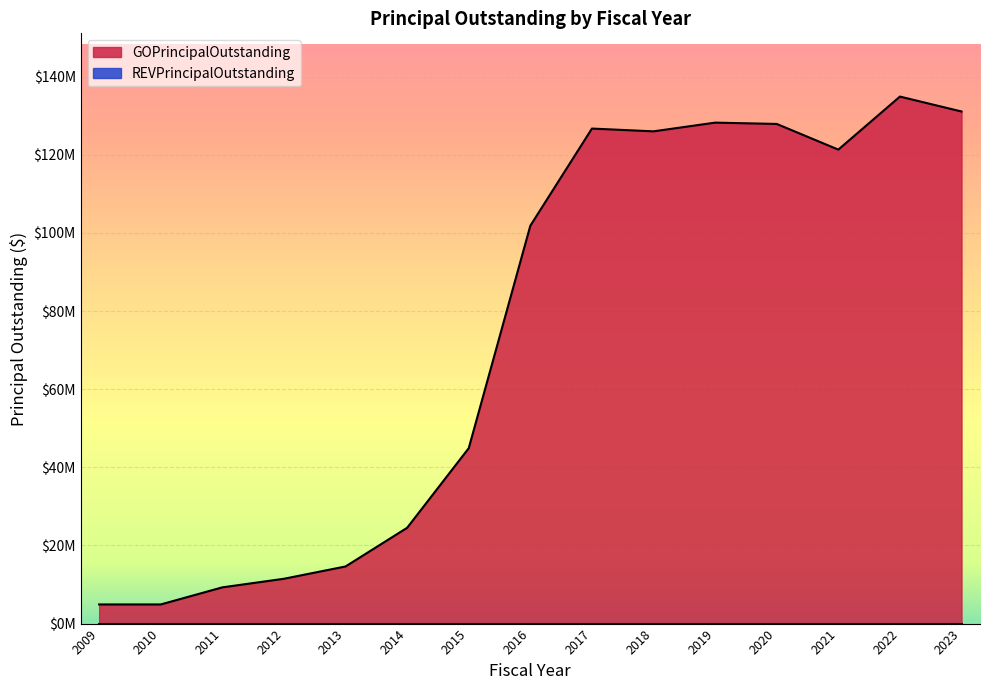

Rank the categories by value from highest to lowest.

2022, 2023, 2019, 2020, 2017, 2018, 2021, 2016, 2015, 2014, 2013, 2012, 2011, 2009, 2010